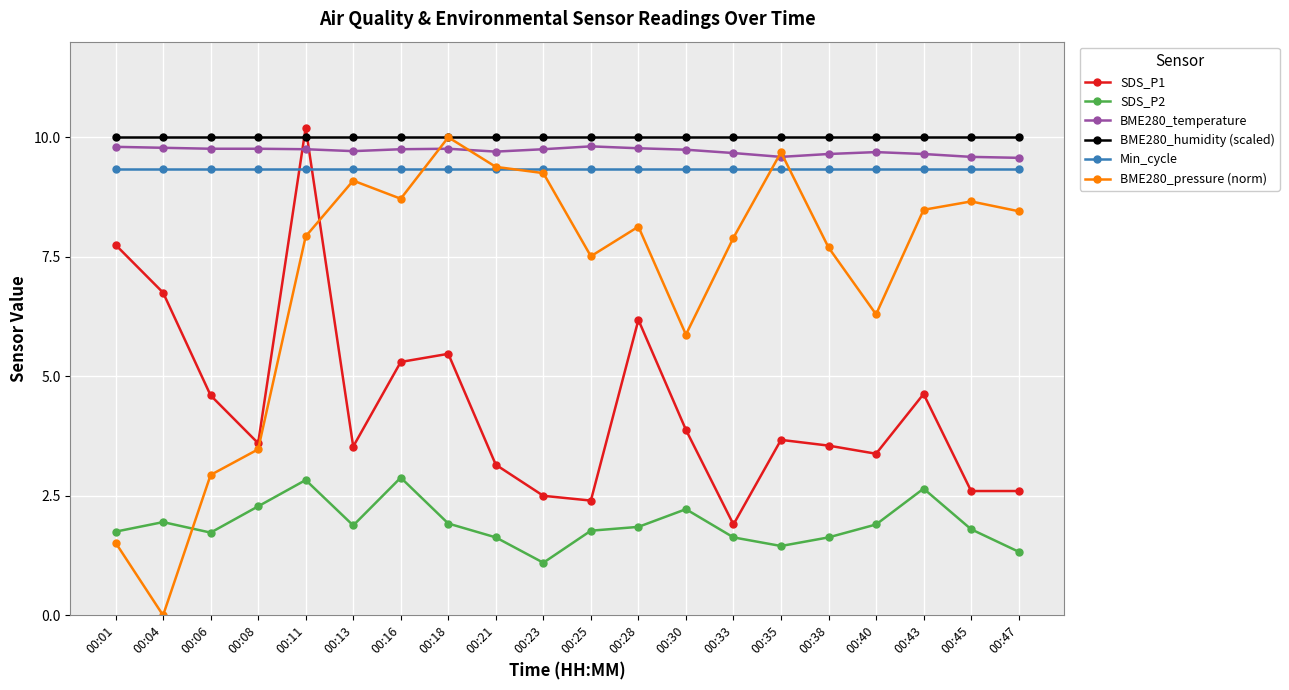

True or false: SDS_P2 and SDS_P1 cross at least once.

False